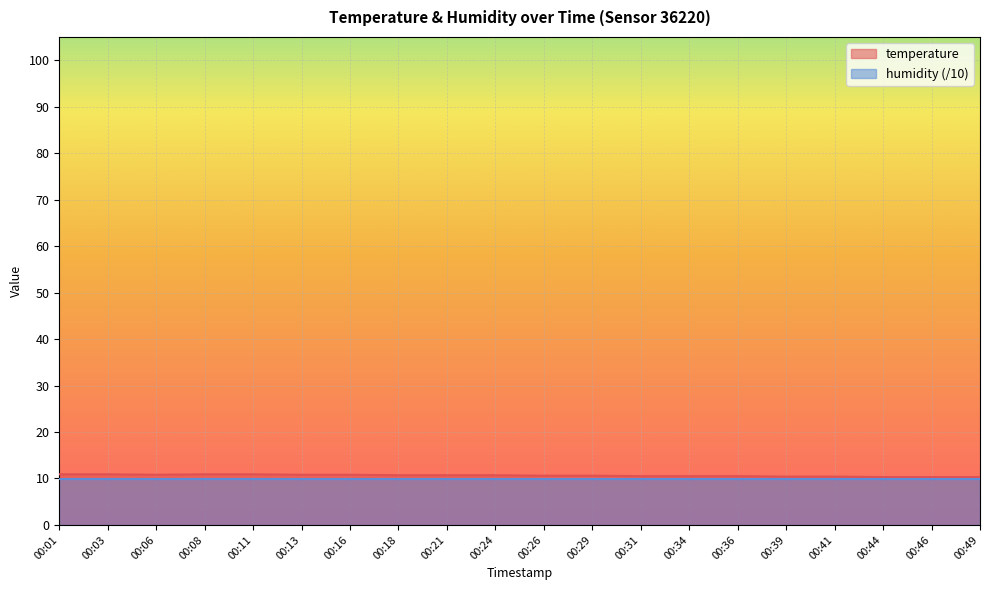

Count the values in the range 10 to 11.

20